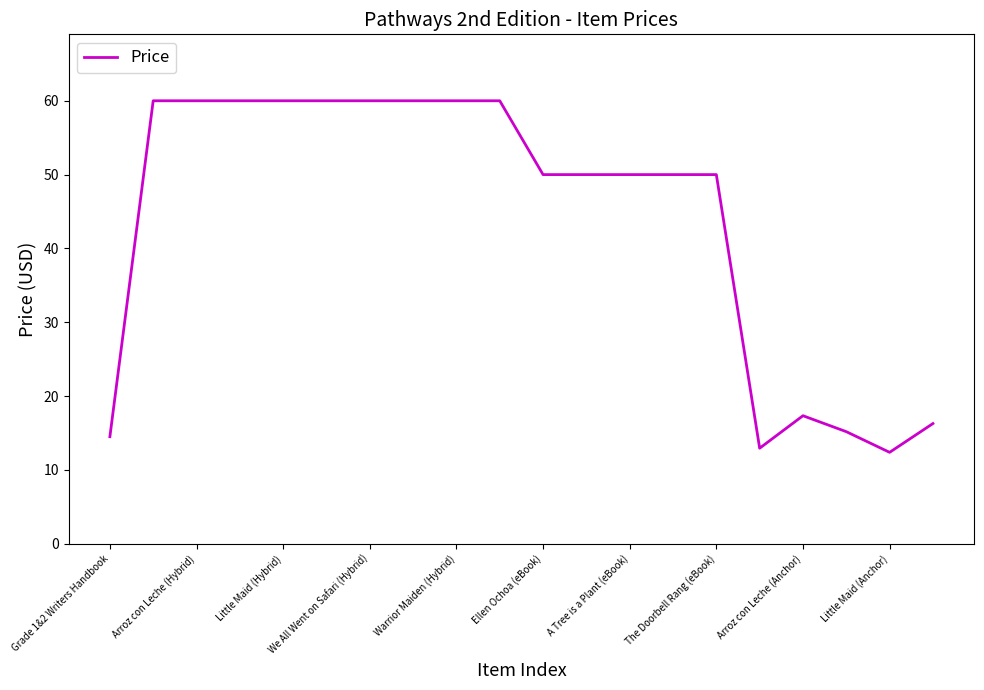

What is the difference between the maximum and minimum values?

47.6